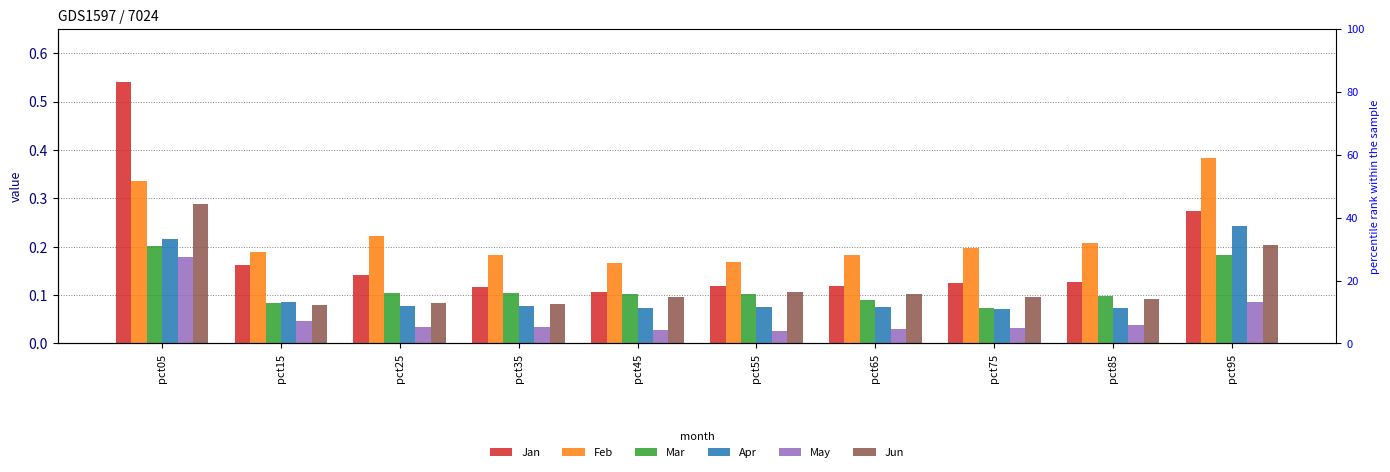

Which label corresponds to the smallest value in the chart?

pct55